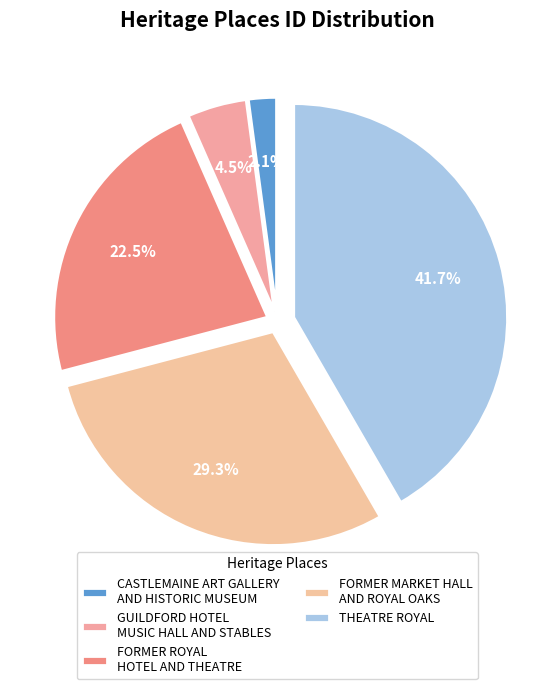

Which category has the smallest portion of the pie?

CASTLEMAINE ART GALLERY AND HISTORIC MUSEUM